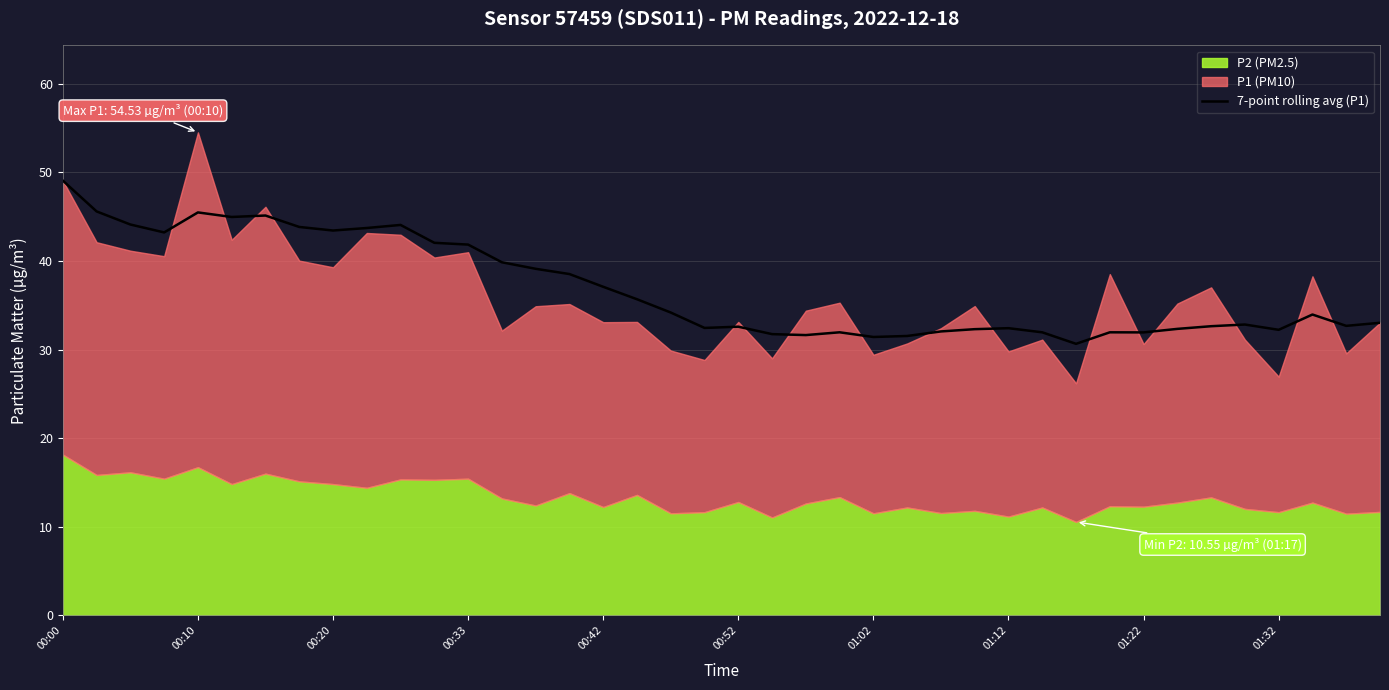

At which label does 7-point rolling avg (P1) reach its peak?

00:00